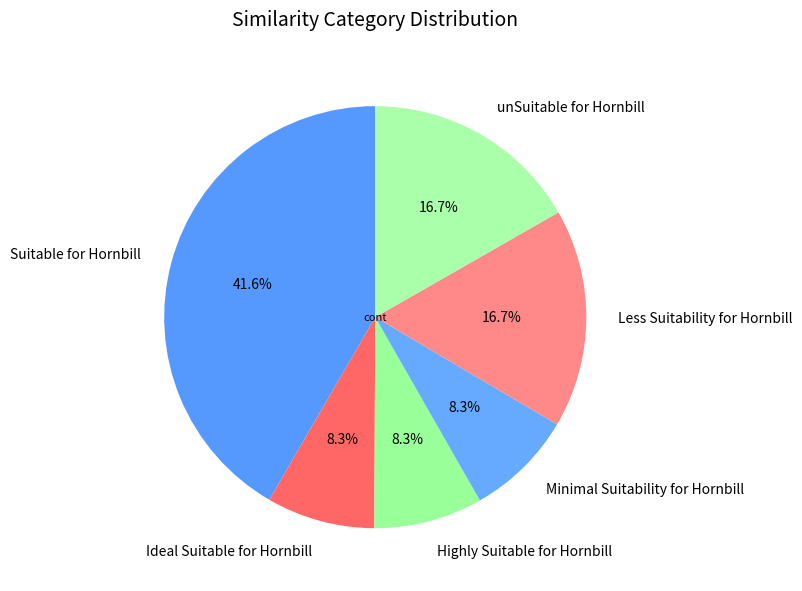

Is the sum of Highly Suitable for Hornbill and unSuitable for Hornbill greater than half?

No